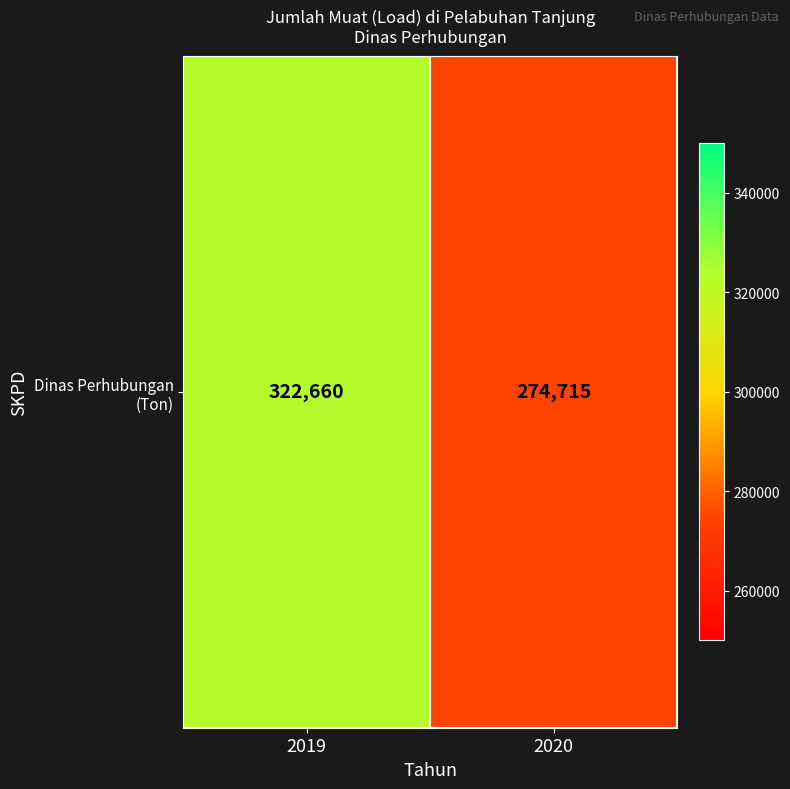

Count the values in the range 274715 to 322660.

2